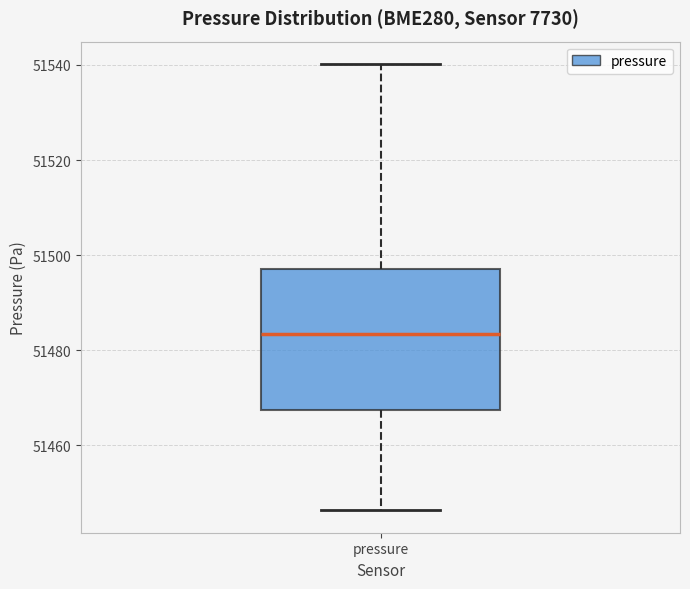

Transcribe this box plot: give where the median line is, the range the box spans, and where the two whiskers end, as read against the y-axis. The values are not printed on the chart, so give them approximately, as read against the axis.

median 51484, box 51468 to 51498, whiskers 51446 to 51540